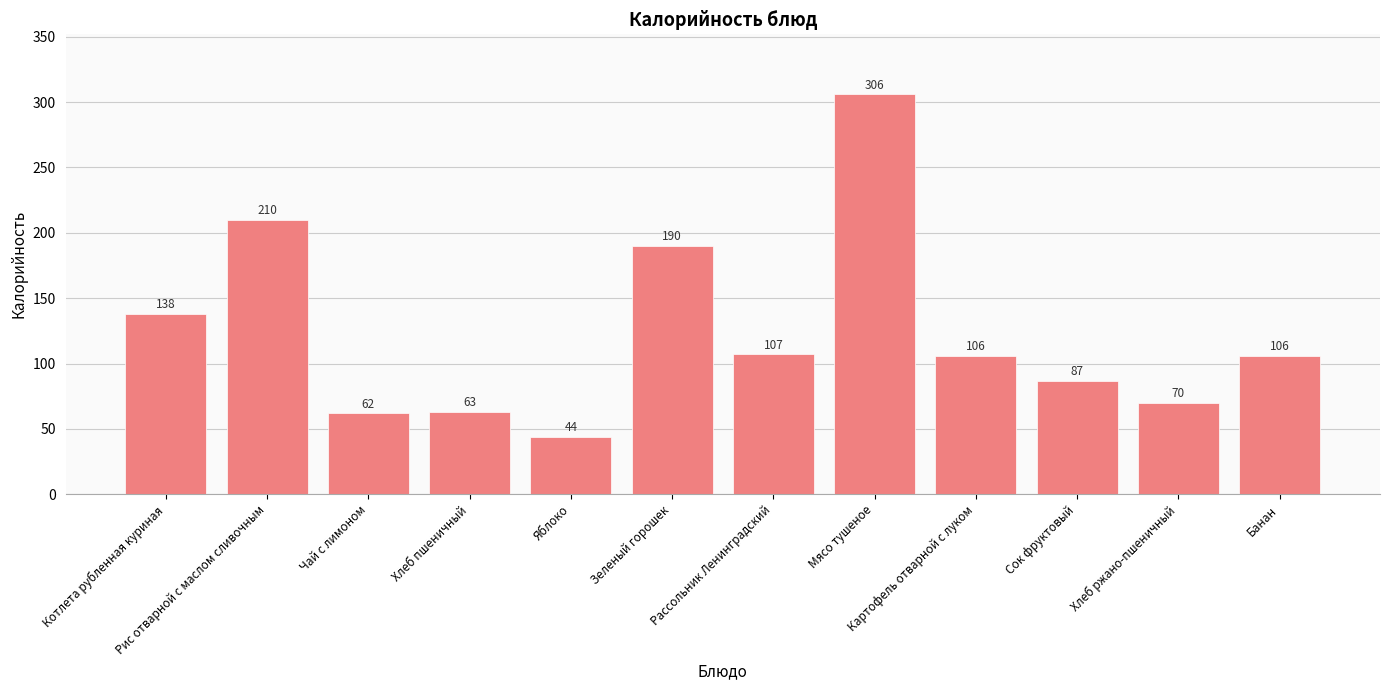

What is the change in value from Рис отварной с маслом сливочным to Рассольник Ленинградский?

-103